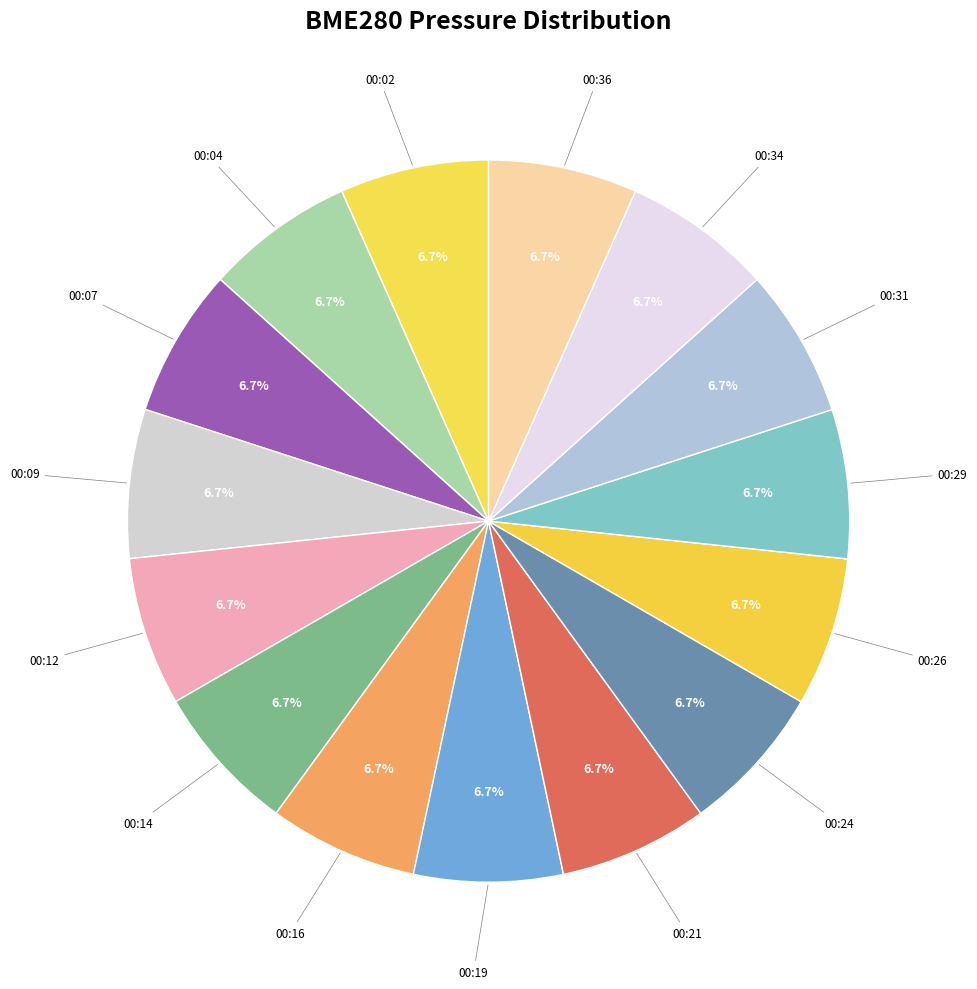

How many slices are in this pie chart?

15